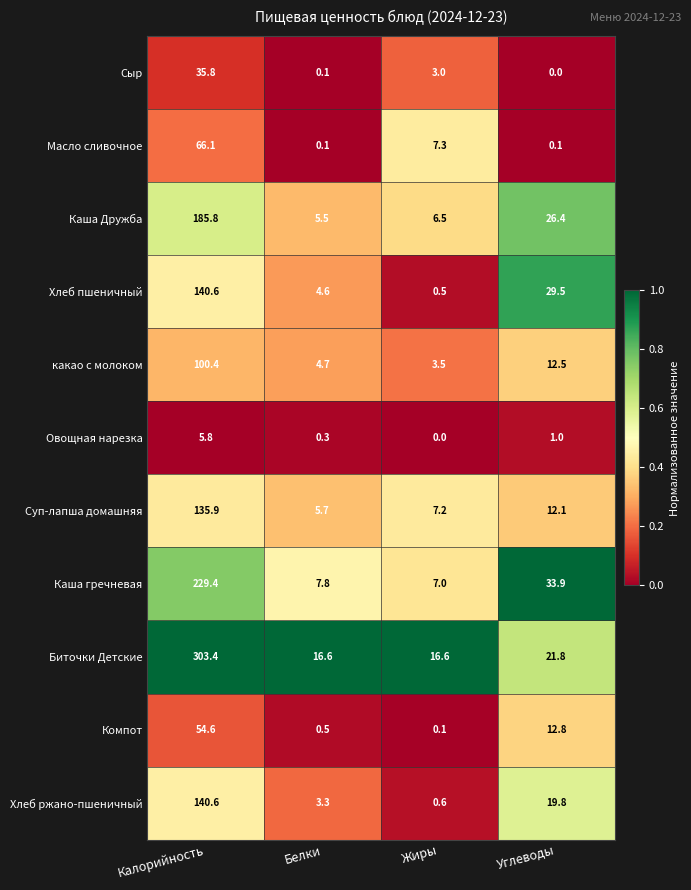

Between Калорийность and Жиры, which series saw the biggest shift?

Биточки Детские